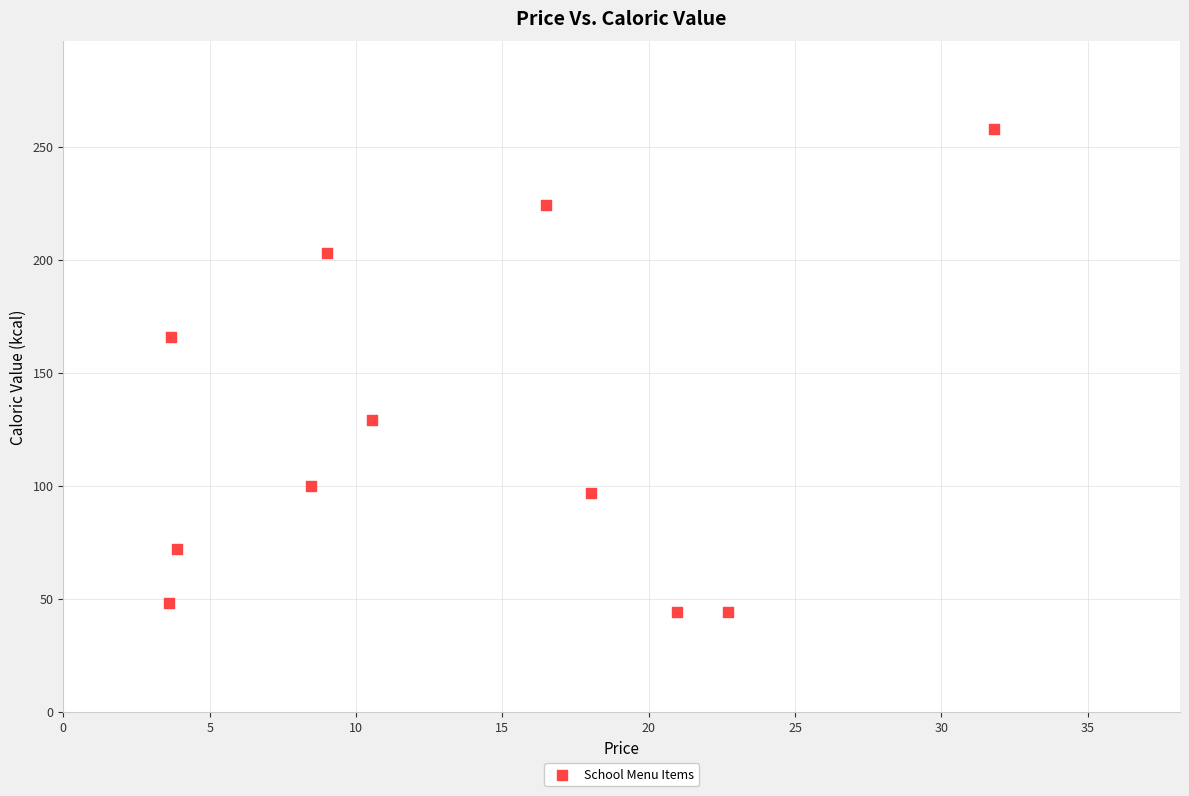

What is the average Y value?

126